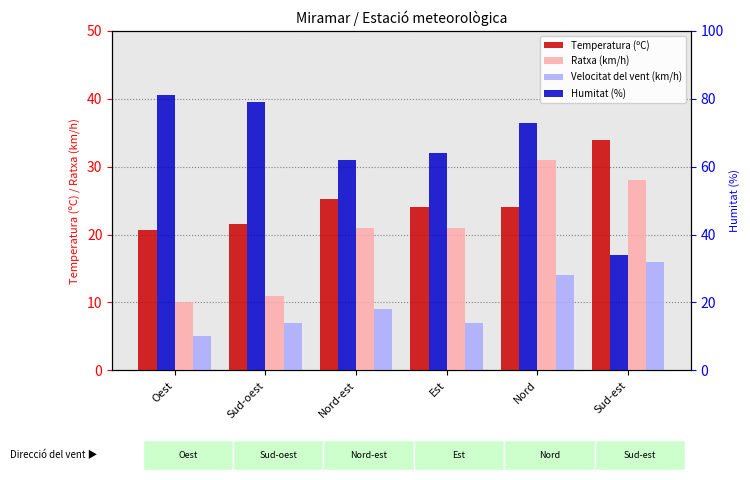

How many values in the Velocitat del vent (km/h) series are below 9?

3